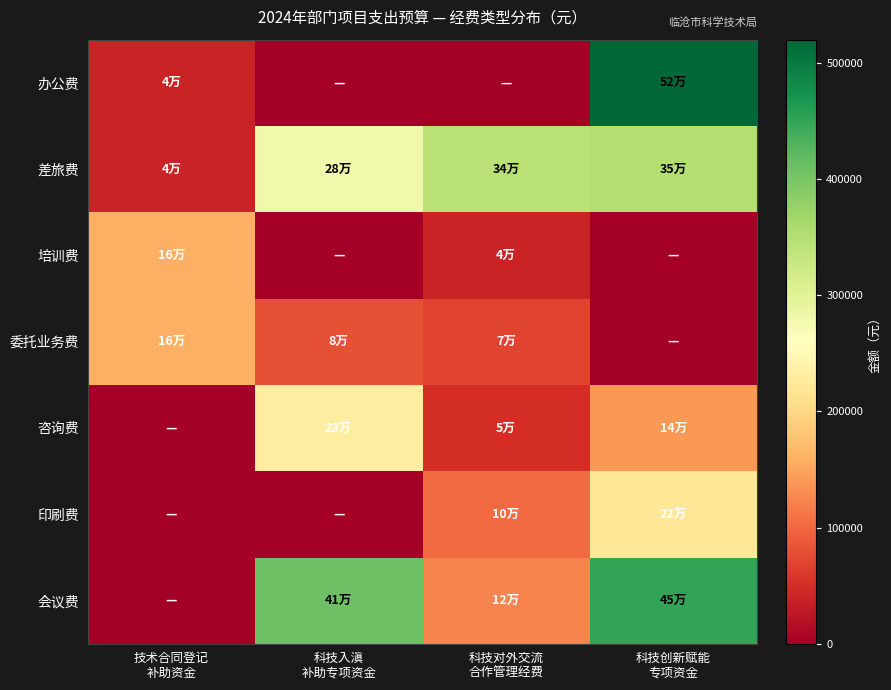

Between 科技对外交流
合作管理经费 and 技术合同登记
补助资金, which is larger?

技术合同登记
补助资金